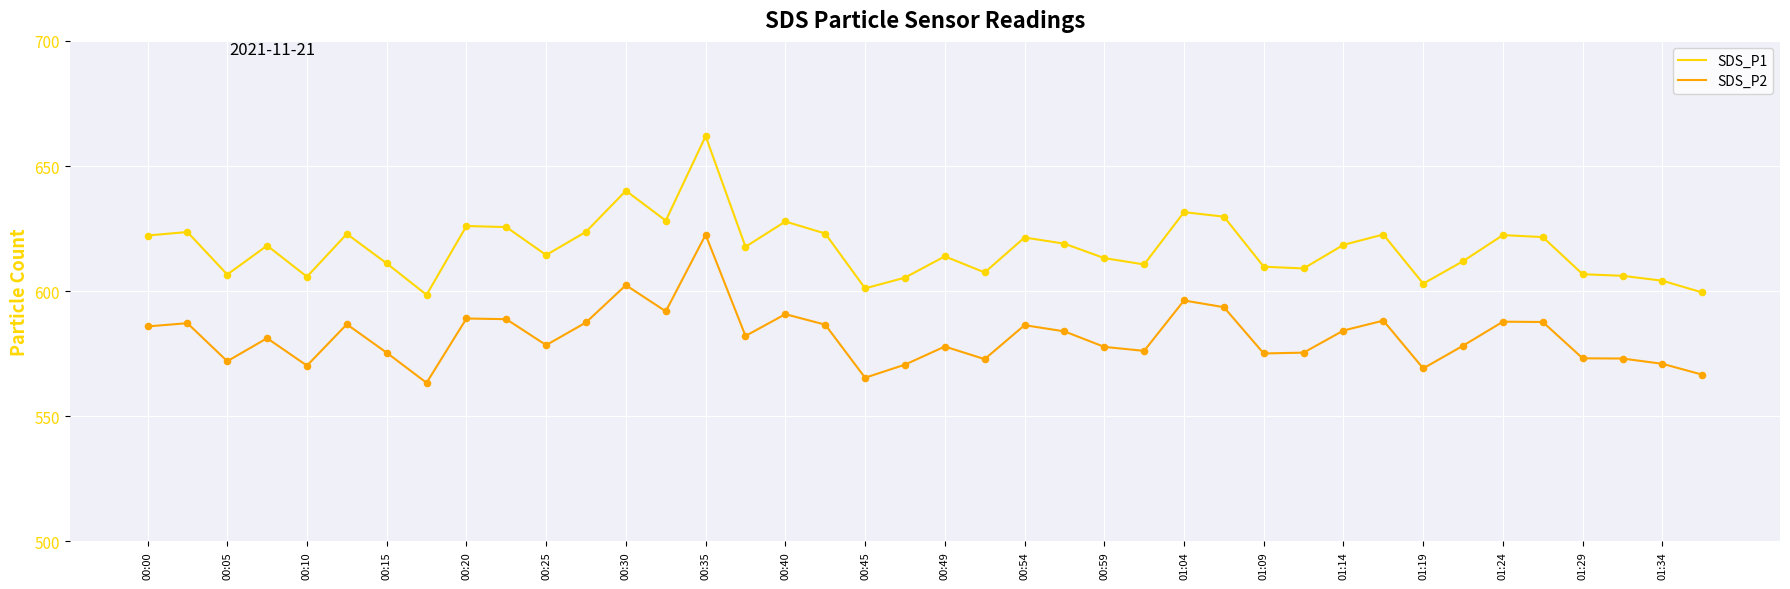

Which series has the widest spread of values?

SDS_P1